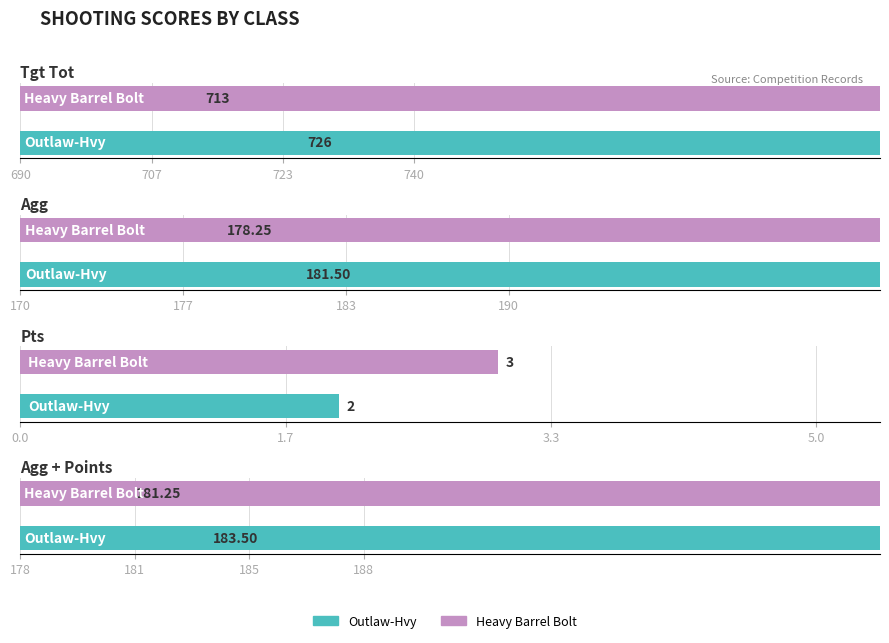

What value does the Outlaw-Hvy series have at Pts?

2.0